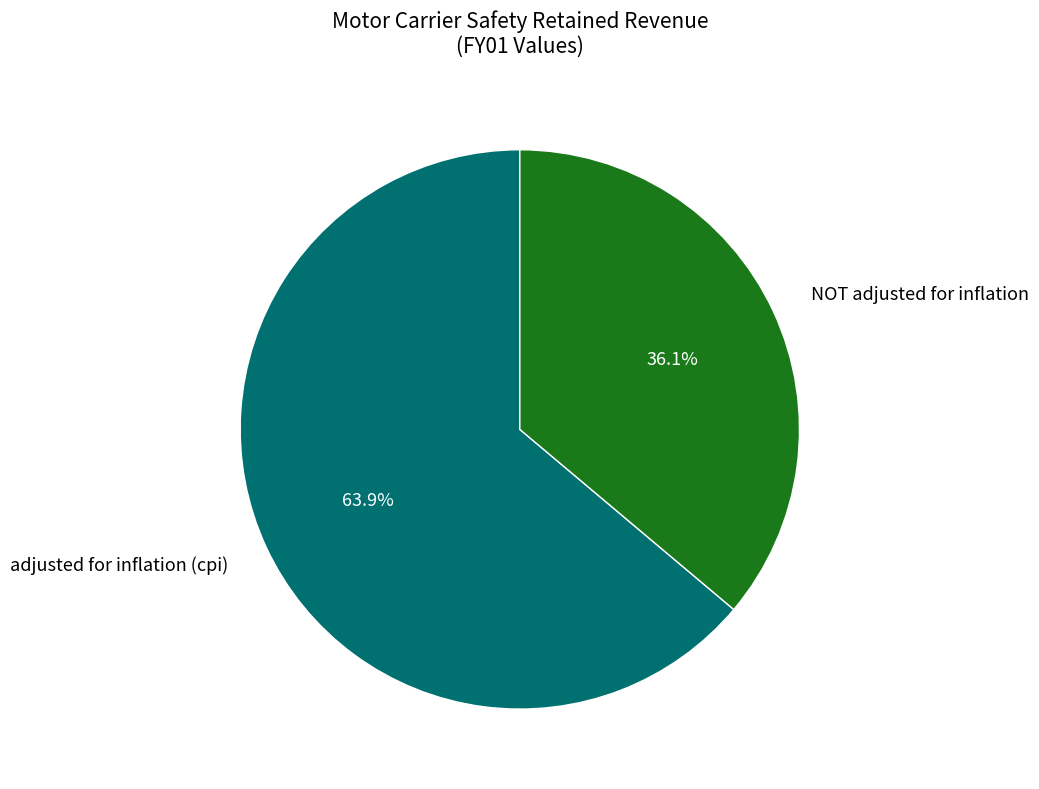

How many slices are in this pie chart?

2